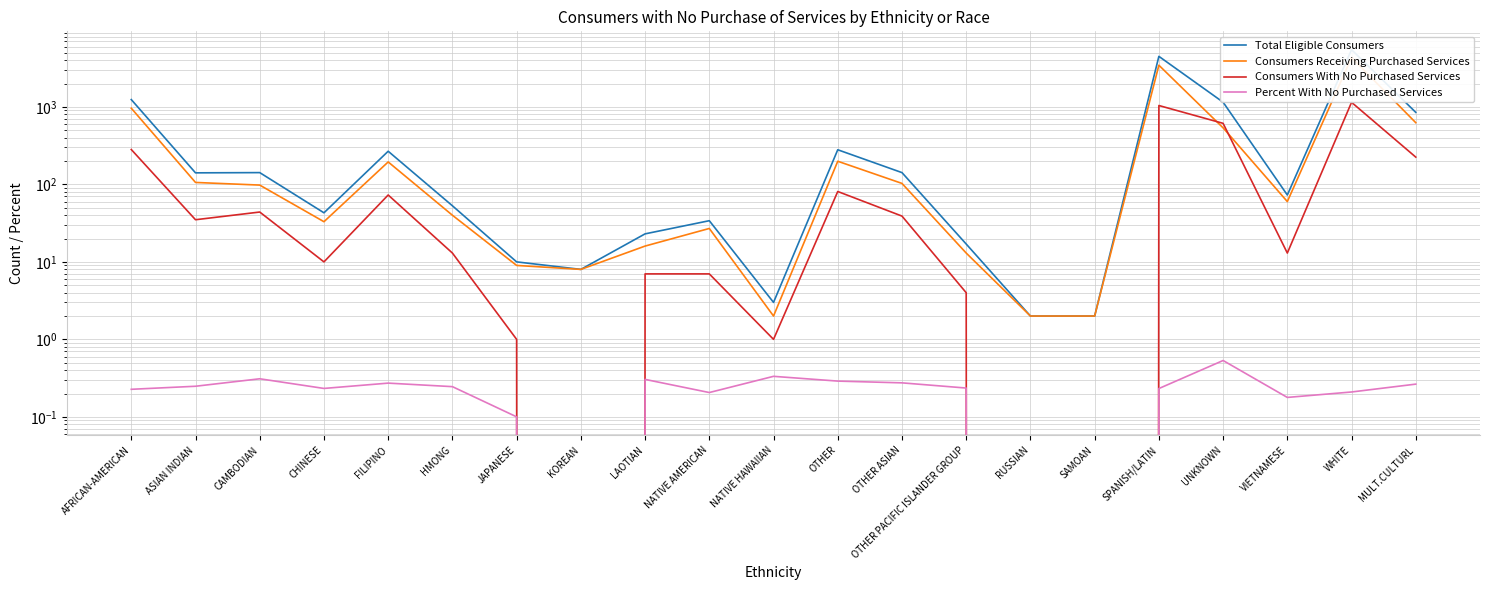

After their last crossing, which series has the higher values: Consumers Receiving Purchased Services or Consumers With No Purchased Services?

Consumers Receiving Purchased Services